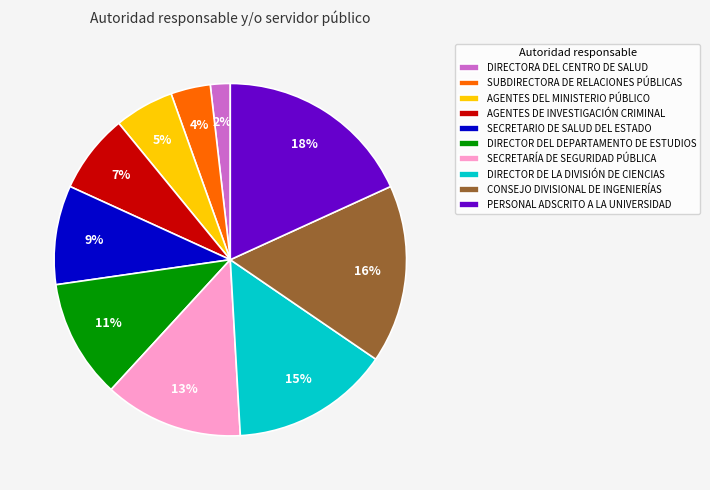

To the nearest percent, what is the combined percentage of AGENTES DEL MINISTERIO PÚBLICO and DIRECTOR DEL DEPARTAMENTO DE ESTUDIOS?

16%